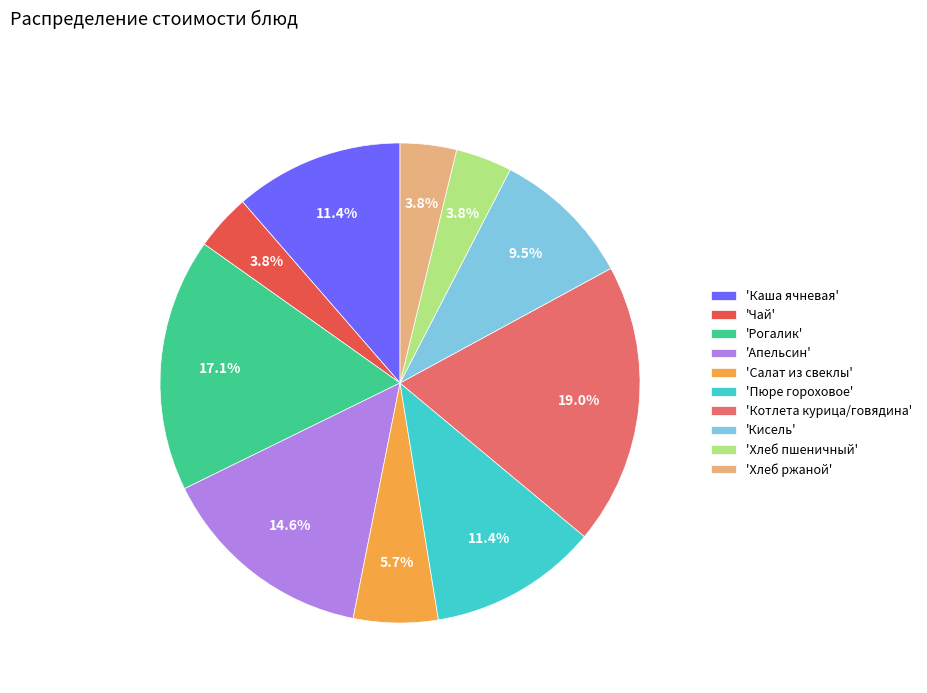

Which slice is the largest?

'Котлета курица/говядина'